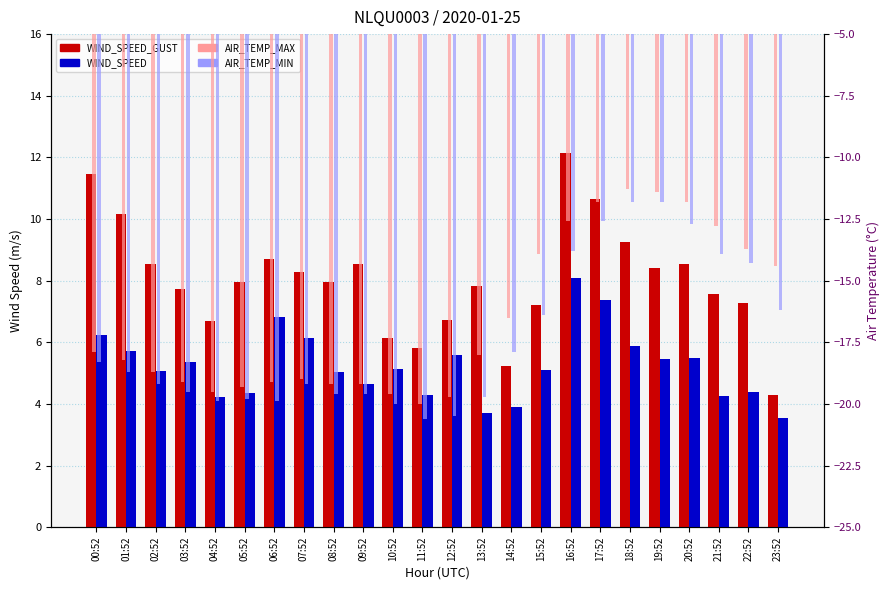

List the series in order of their peak value, lowest first.

AIR_TEMP_MIN, AIR_TEMP_MAX, WIND_SPEED, WIND_SPEED_GUST